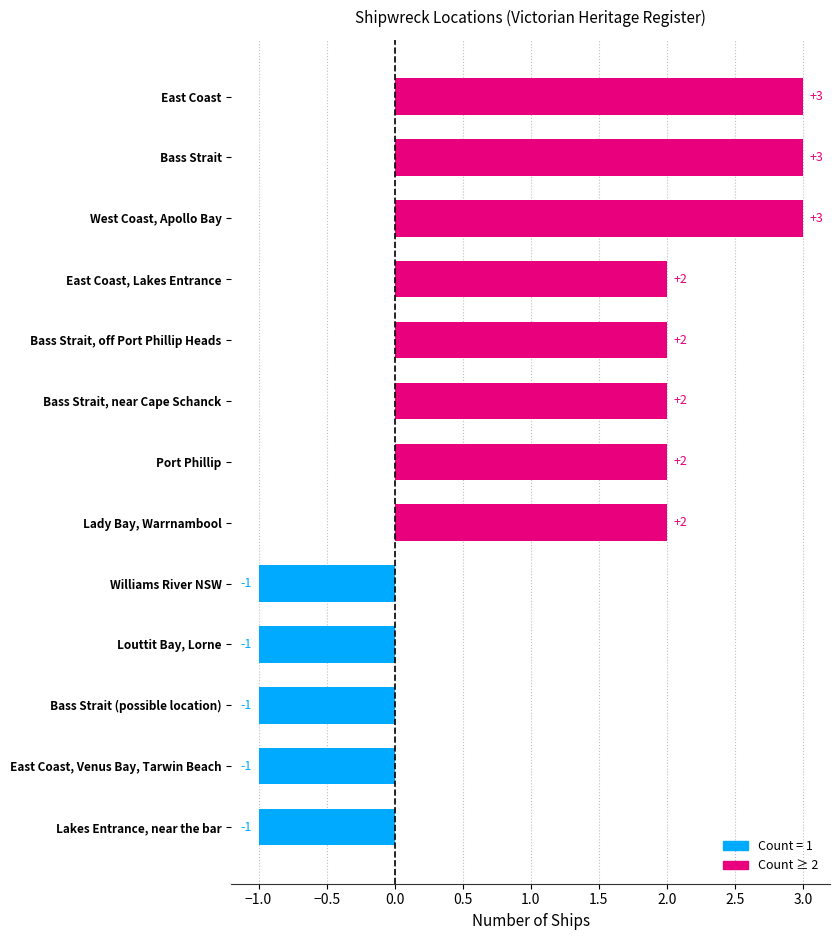

Reading bottom to top, transcribe all the data shown in this chart.

-1	-1	-1	-1	-1	2	2	2	2	2	3	3	3